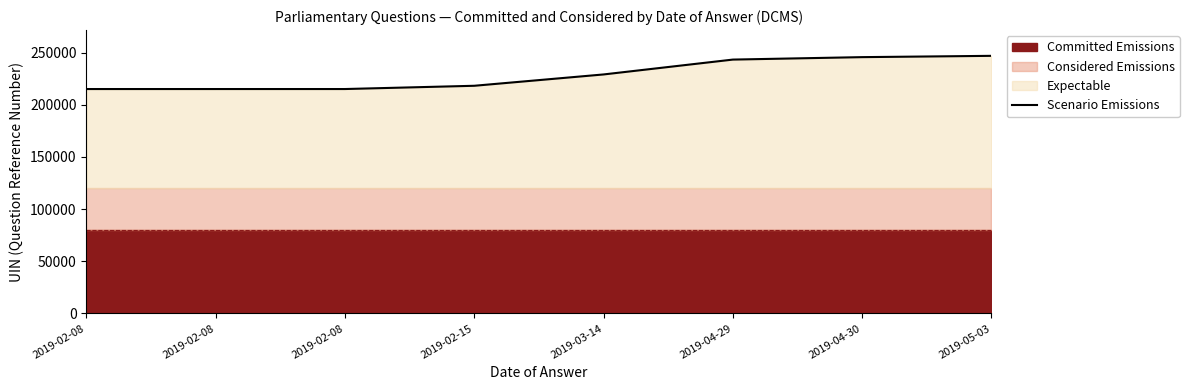

Which label corresponds to the smallest value in the chart?

2019-02-08